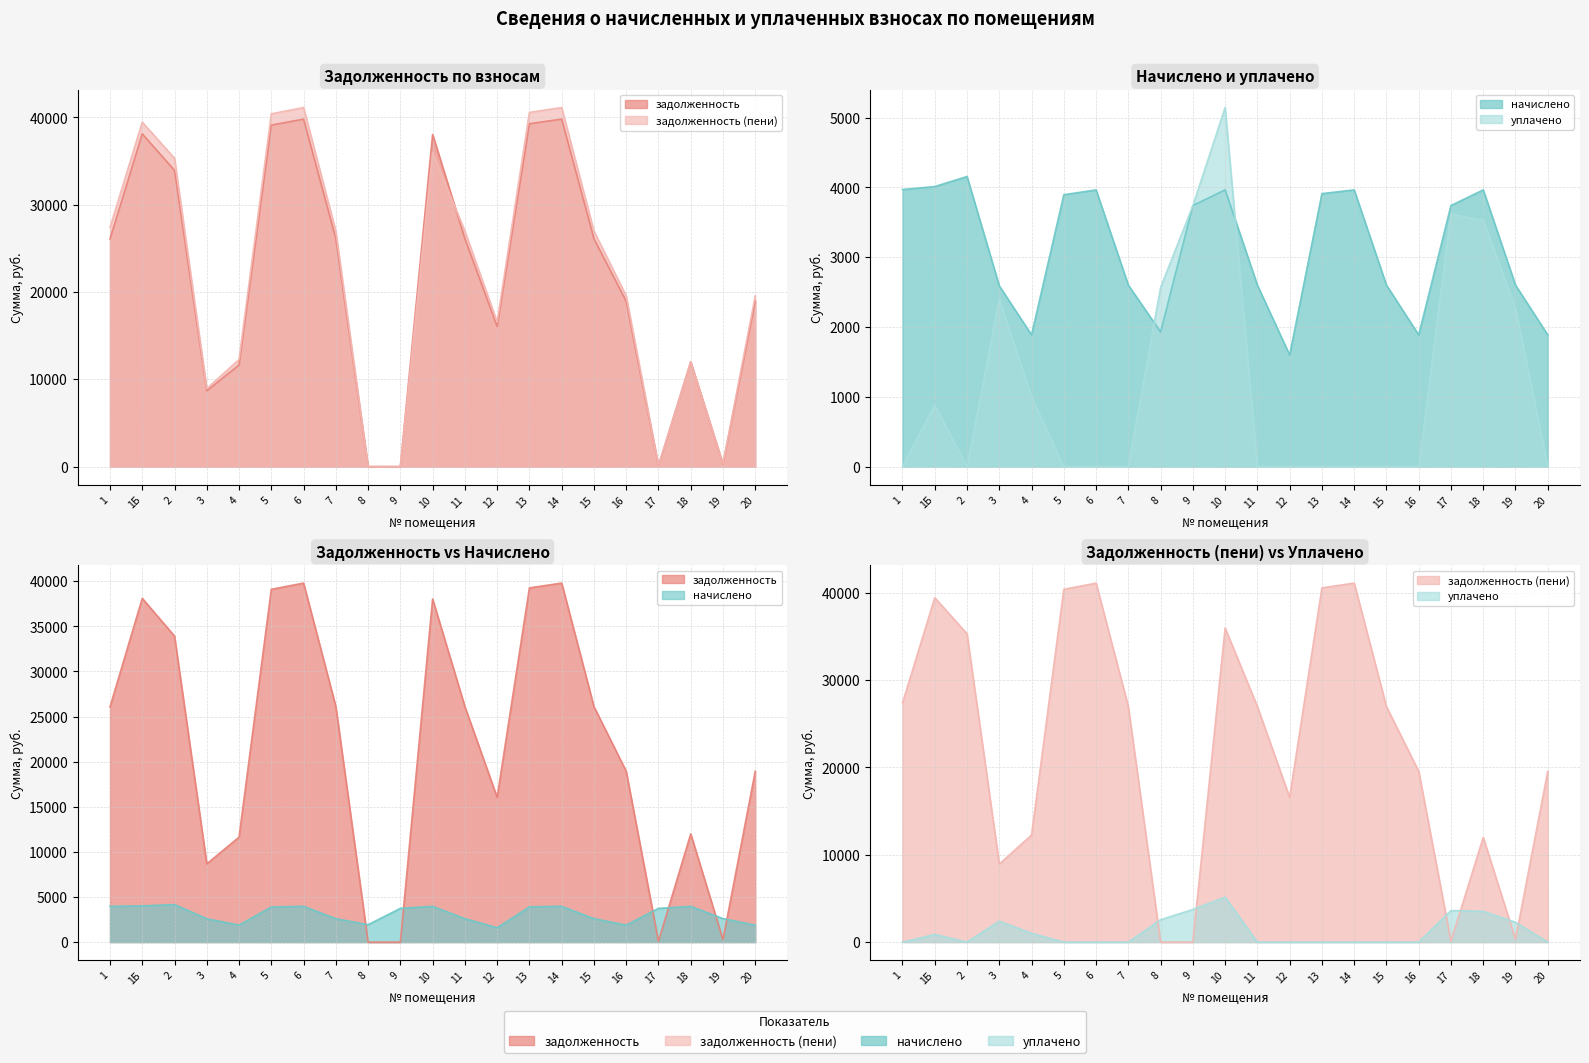

What are all the series names shown in the legend?

задолженность, задолженность (пени), начислено, уплачено